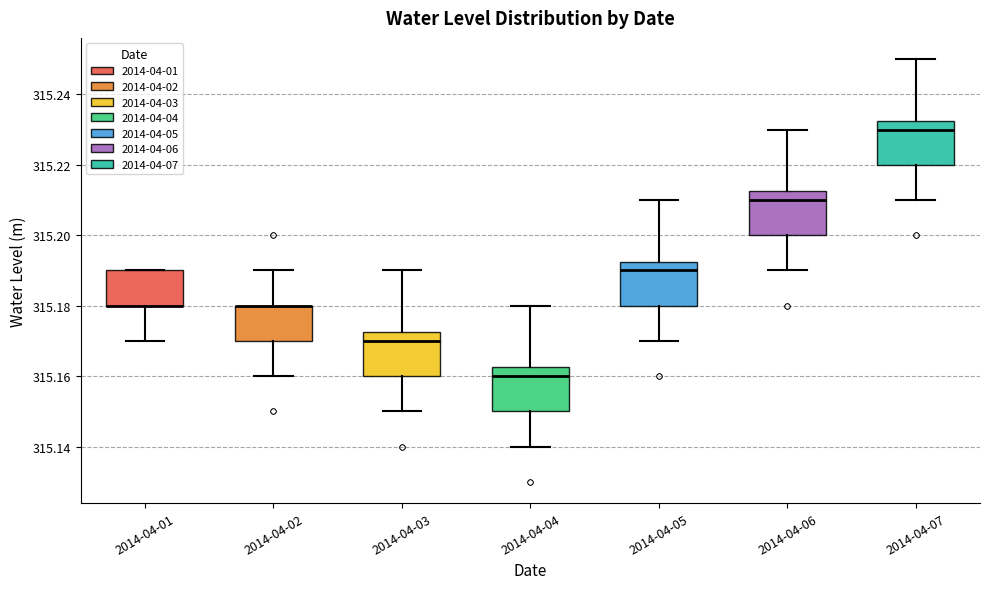

Reading left to right, transcribe this box plot: for each box, give where its median line is, the range the box spans, and where its two whiskers end, as read against the y-axis. The values are not printed on the chart, so give them approximately, as read against the axis.

2014-04-01: median 315.180 (drawn on the box's lower edge), box 315.180 to 315.190, whiskers 315.170 to 315.190
2014-04-02: median 315.180 (drawn on the box's upper edge), box 315.170 to 315.180, whiskers 315.160 to 315.190
2014-04-03: median 315.170, box 315.160 to 315.172, whiskers 315.150 to 315.190
2014-04-04: median 315.160, box 315.150 to 315.162, whiskers 315.140 to 315.180
2014-04-05: median 315.190, box 315.180 to 315.192, whiskers 315.170 to 315.210
2014-04-06: median 315.210, box 315.200 to 315.212, whiskers 315.190 to 315.230
2014-04-07: median 315.230, box 315.220 to 315.232, whiskers 315.210 to 315.250